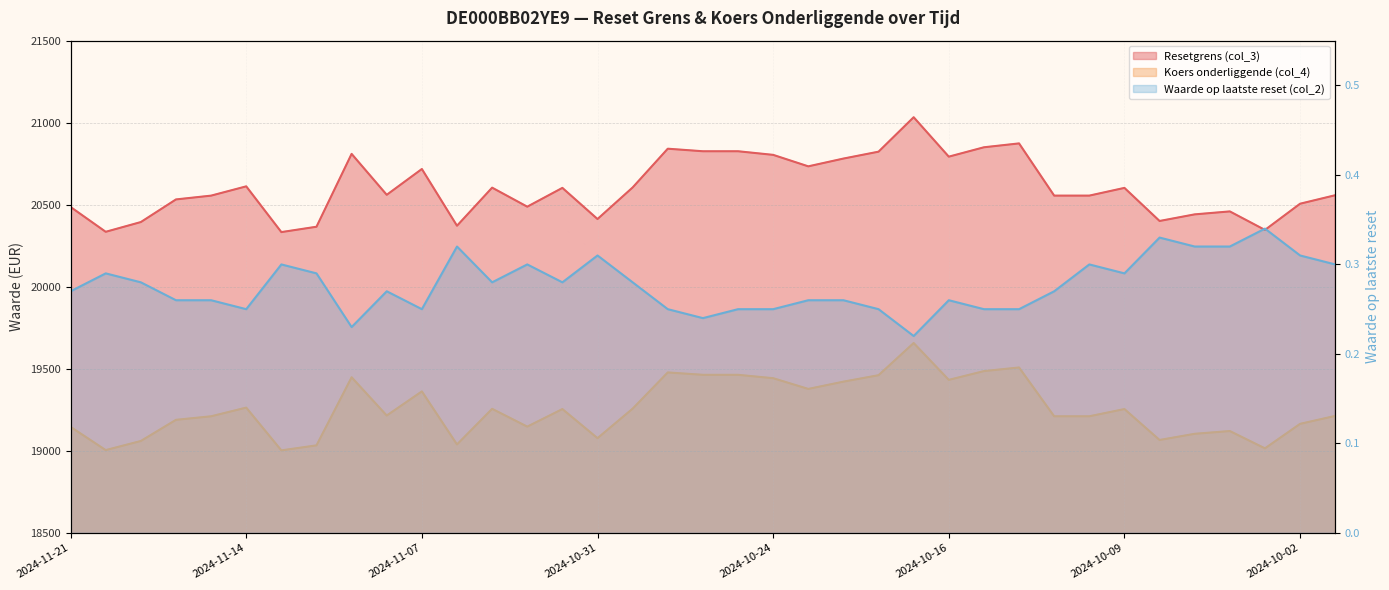

Is it true that Waarde op laatste reset (col_2) equals 0.3 at 2024-11-12?

True